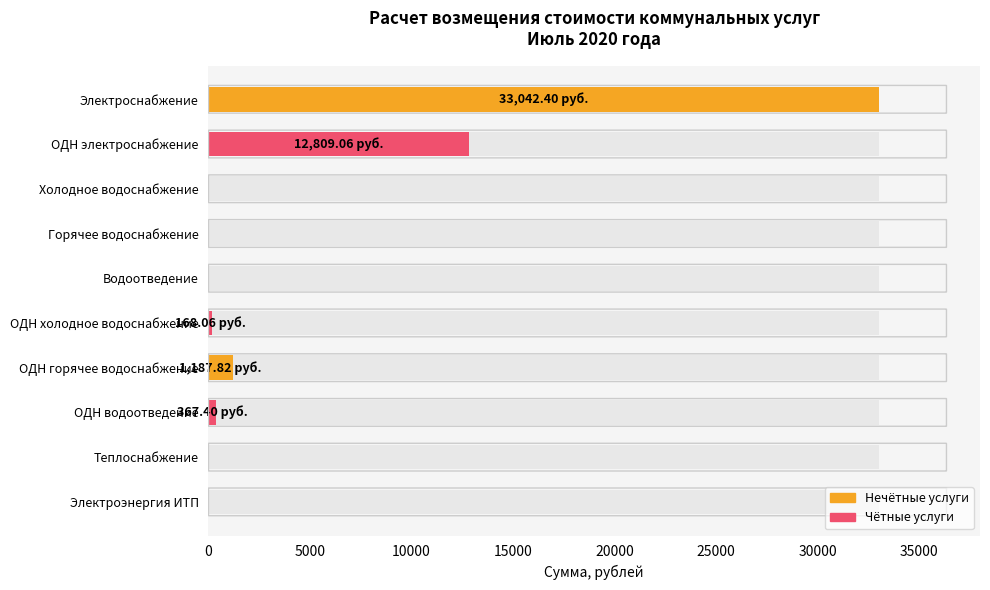

How many data points are above 168?

5